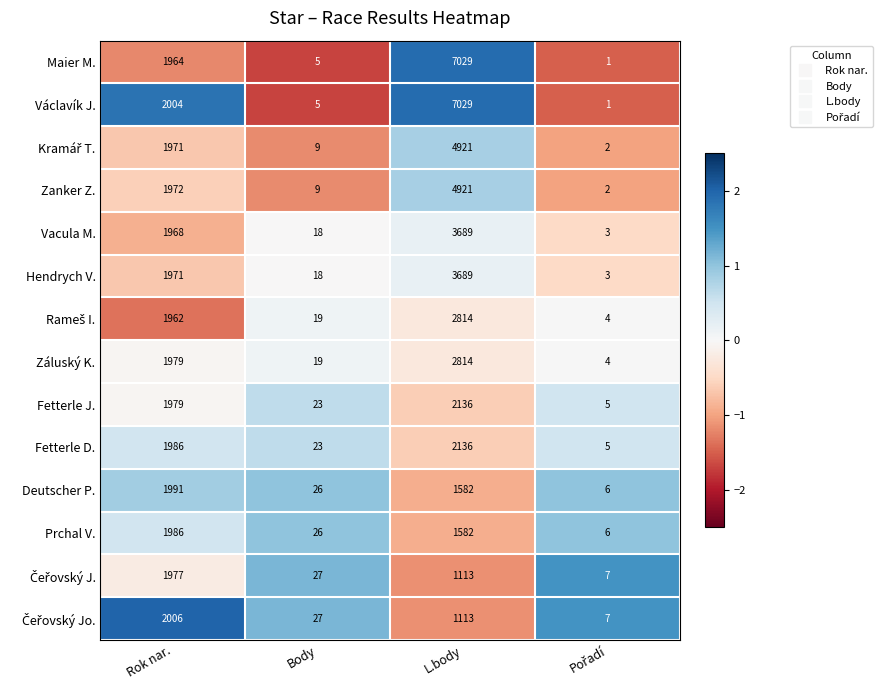

How many distinct data groups are displayed?

14